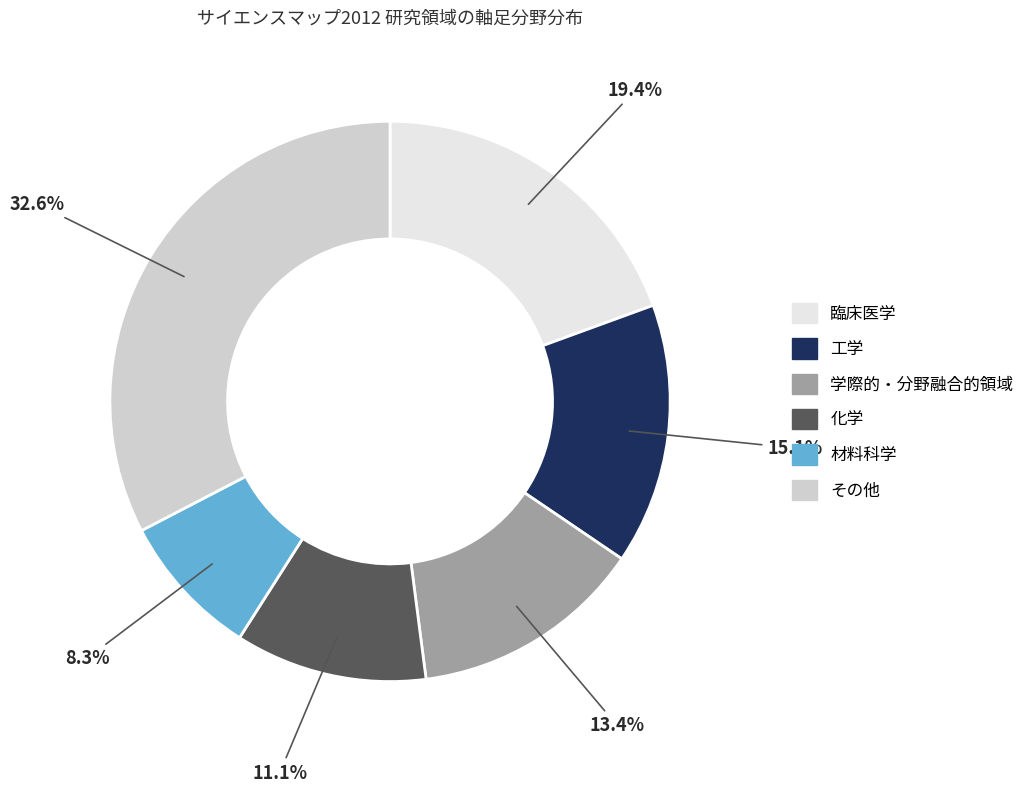

Does any single category account for the majority?

No